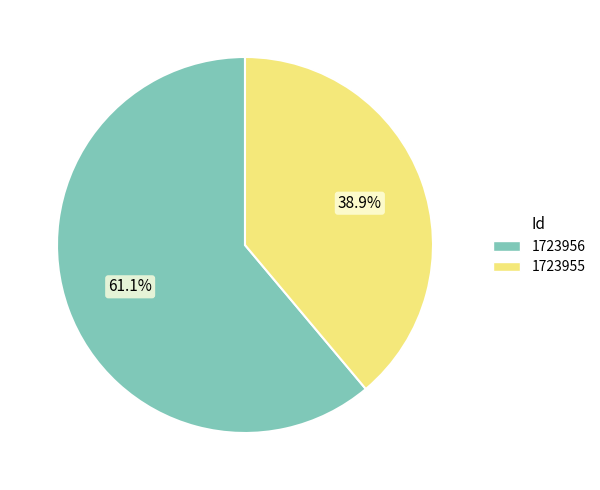

To the nearest percent, what is the average slice percentage?

50%